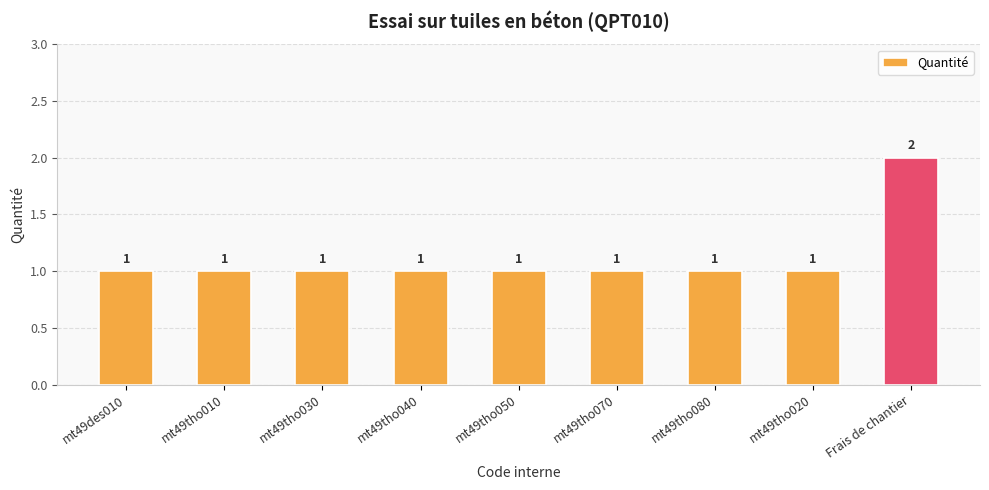

Between mt49tho030 and Frais de chantier, which is larger?

Frais de chantier